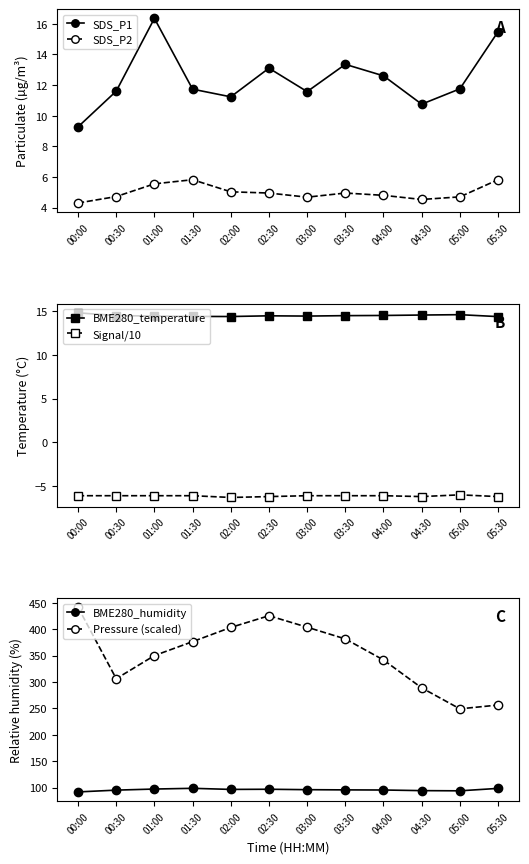

What is the difference between the maximum and minimum values in the BME280_humidity series?

6.8